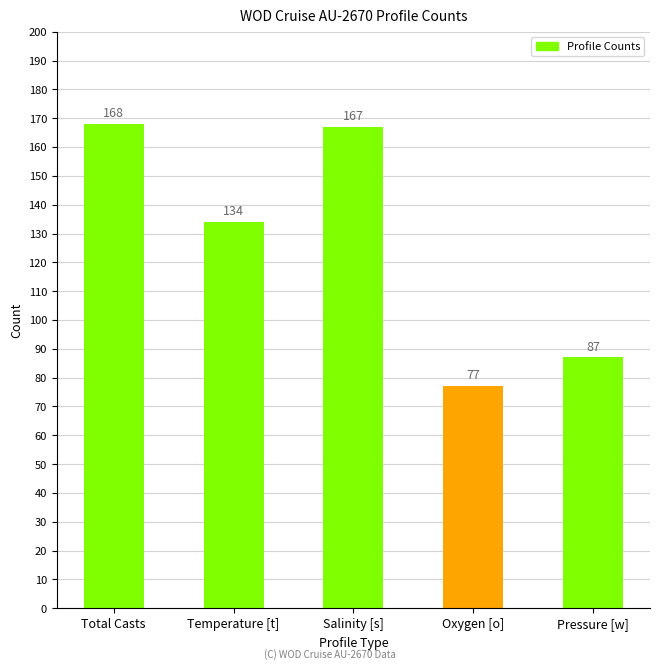

Reading right to left, what are all the values shown in this chart?

Pressure [w]=87	Oxygen [o]=77	Salinity [s]=167	Temperature [t]=134	Total Casts=168